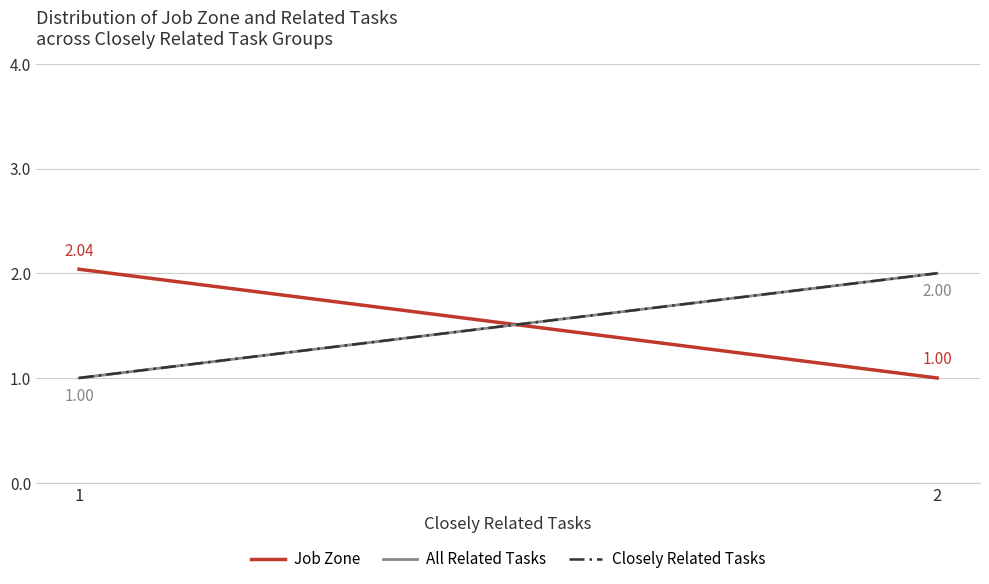

At which category is the sum across all series the highest?

2